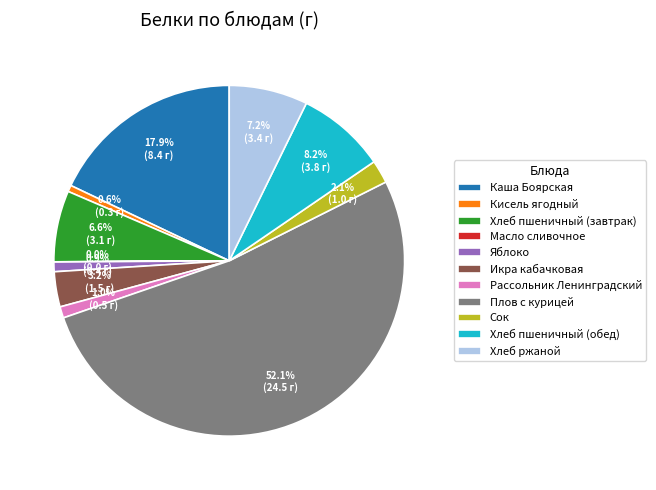

Is Яблоко the majority of the pie?

No